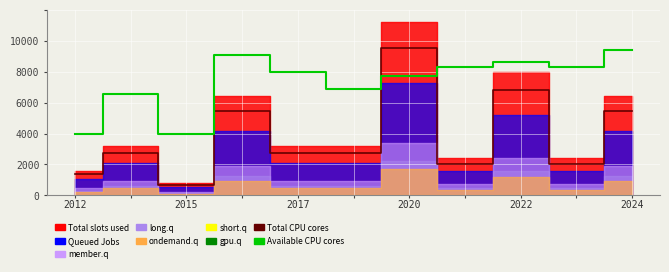

What is the spread (max minus min) of values at 10?

3960.0